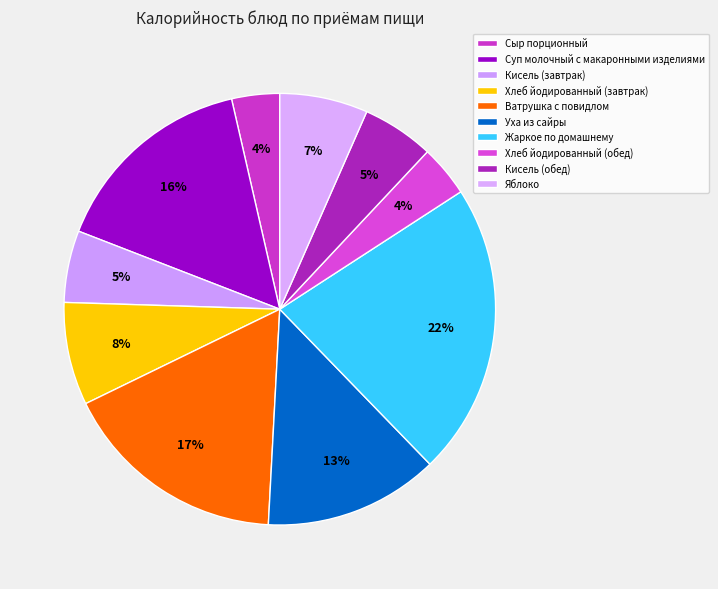

What is the smallest slice in the pie chart?

Сыр порционный